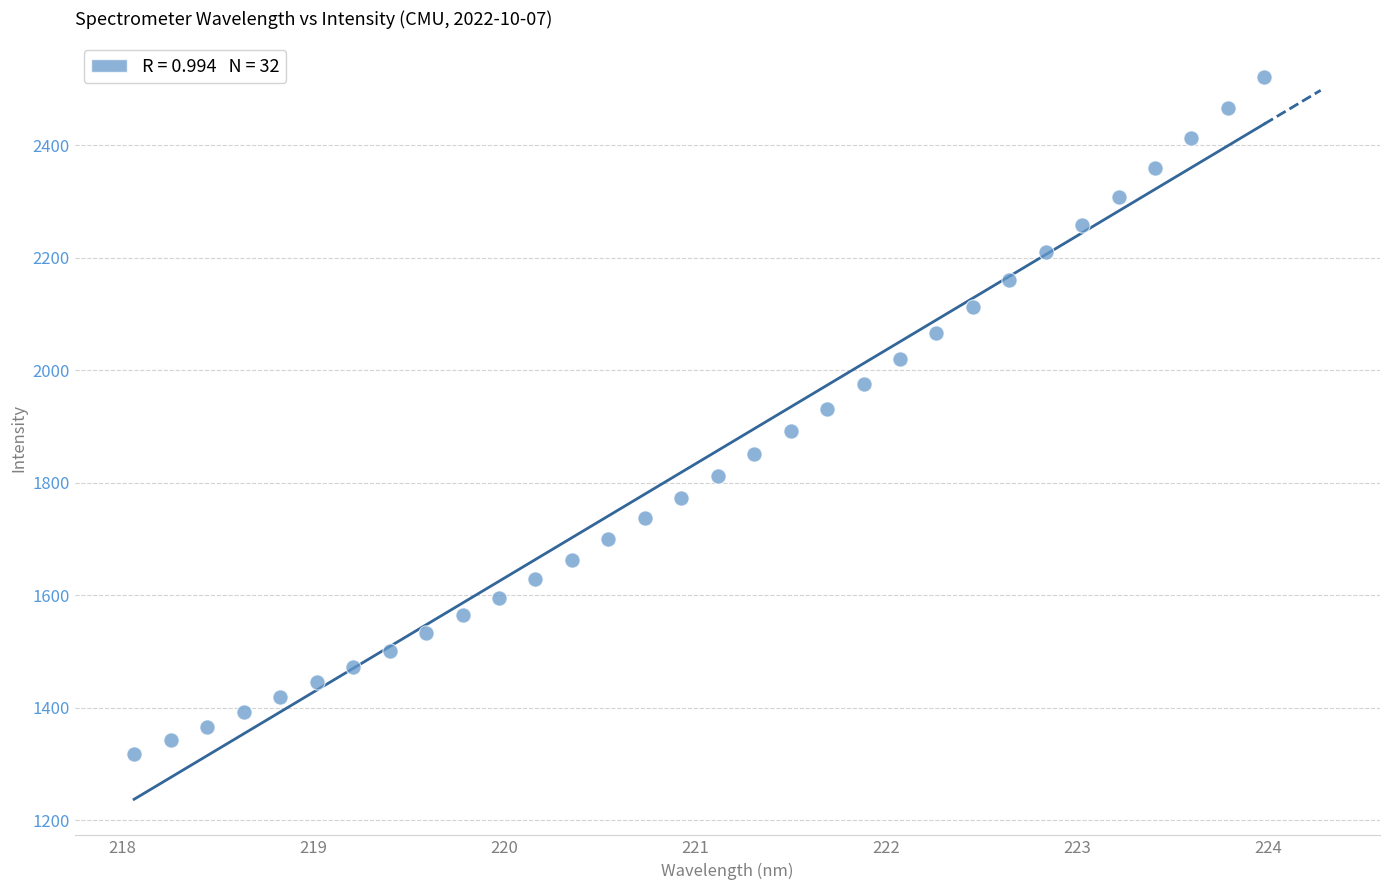

What is the range of X values (max minus min)?

5.9